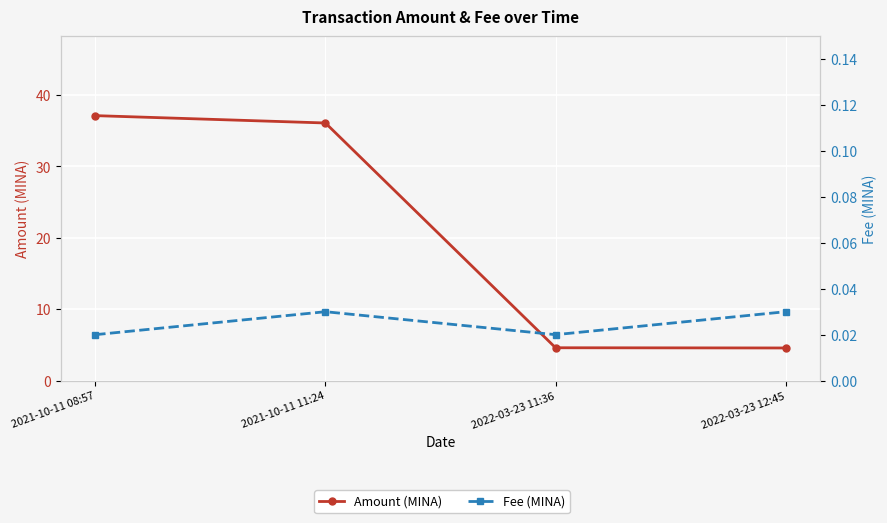

Between 2021-10-11 08:57 and 2022-03-23 11:36, which series saw the biggest shift?

Amount (MINA)